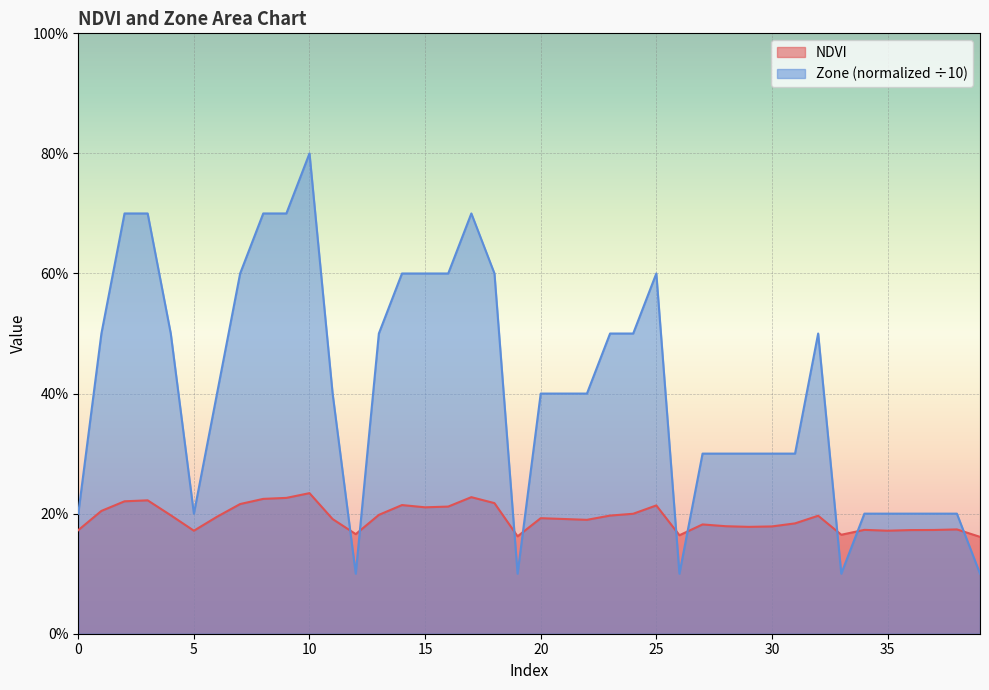

Reading right to left, transcribe all the data shown in this chart.

NDVI: 39=0.2	38=0.2	37=0.2	36=0.2	35=0.2	34=0.2	33=0.2	32=0.2	31=0.2	30=0.2	29=0.2	28=0.2	27=0.2	26=0.2	25=0.2	24=0.2	23=0.2	22=0.2	21=0.2	20=0.2	19=0.2	18=0.2	17=0.2	16=0.2	15=0.2	14=0.2	13=0.2	12=0.2	11=0.2	10=0.2	9=0.2	8=0.2	7=0.2	6=0.2	5=0.2	4=0.2	3=0.2	2=0.2	1=0.2	0=0.2
Zone: 39=0.1	38=0.2	37=0.2	36=0.2	35=0.2	34=0.2	33=0.1	32=0.5	31=0.3	30=0.3	29=0.3	28=0.3	27=0.3	26=0.1	25=0.6	24=0.5	23=0.5	22=0.4	21=0.4	20=0.4	19=0.1	18=0.6	17=0.7	16=0.6	15=0.6	14=0.6	13=0.5	12=0.1	11=0.4	10=0.8	9=0.7	8=0.7	7=0.6	6=0.4	5=0.2	4=0.5	3=0.7	2=0.7	1=0.5	0=0.2